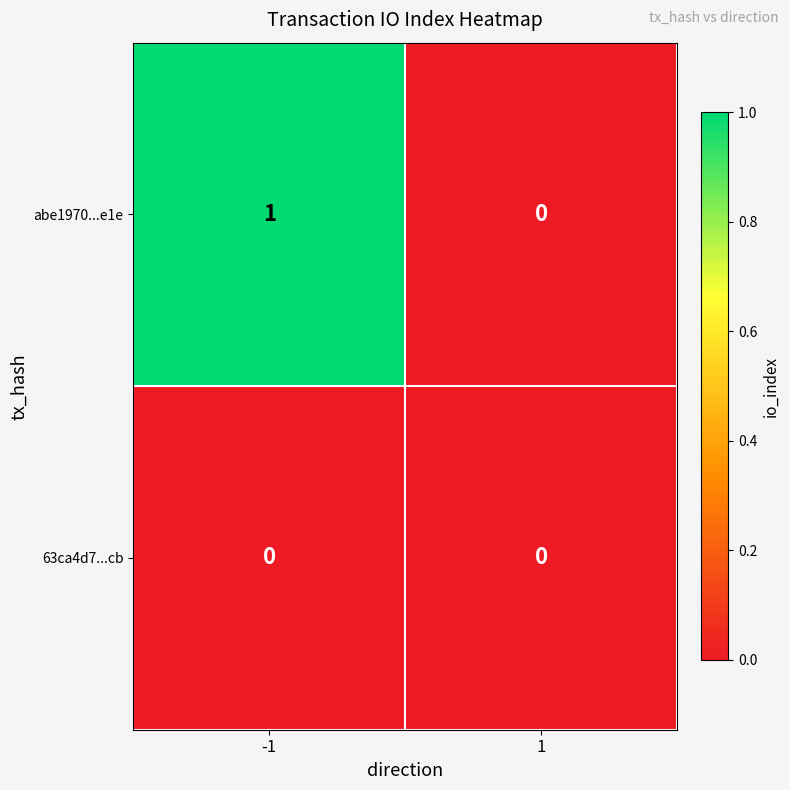

Which series has the largest total across all categories?

abe1970...e1e